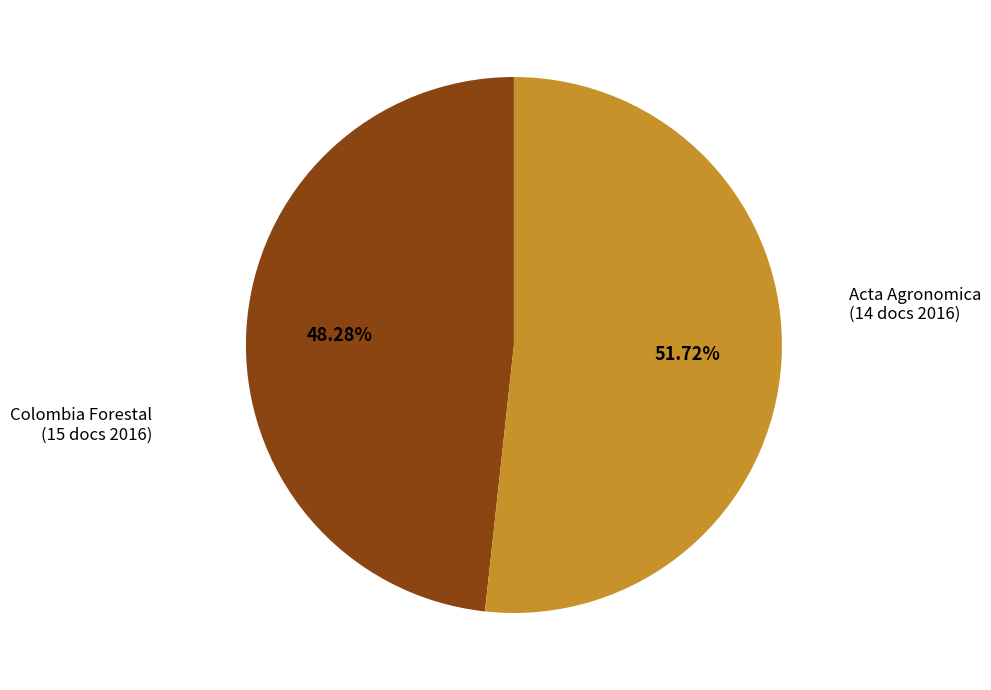

Is there any slice that represents more than half of the pie?

Yes